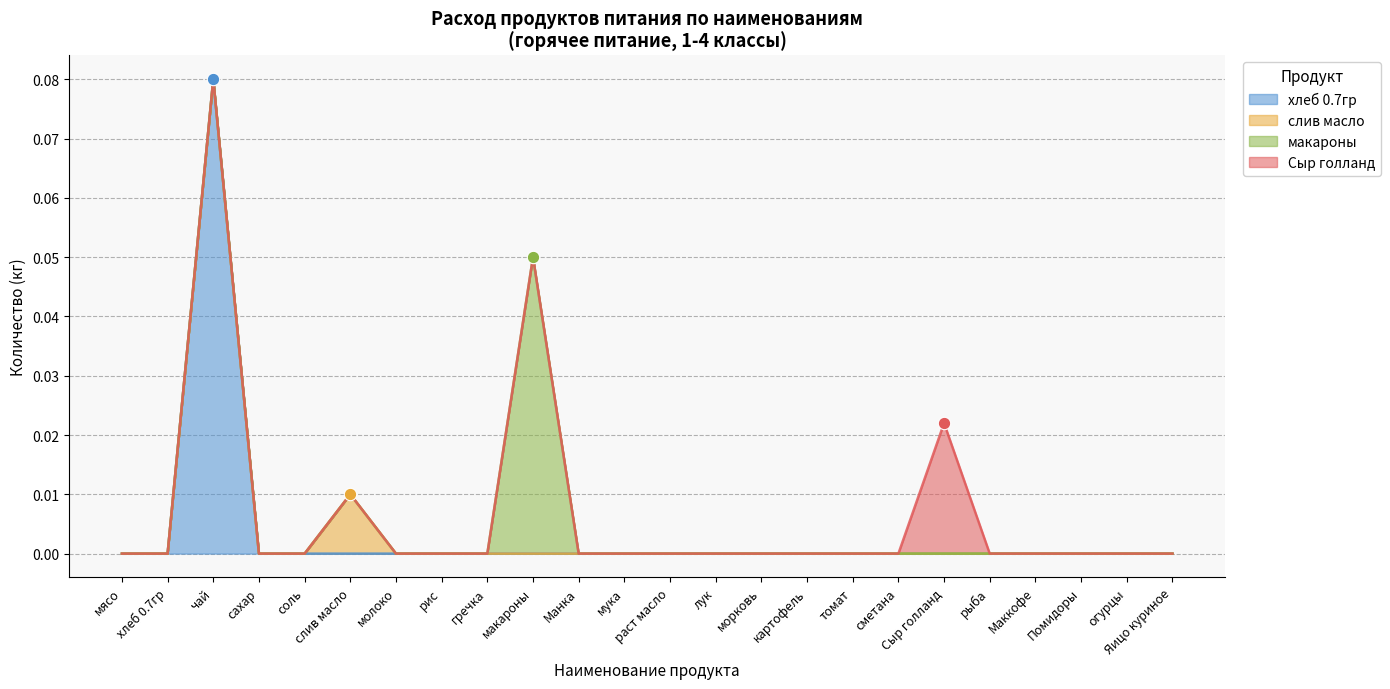

What are all the series names shown in the legend?

хлеб 0.7гр, слив масло, макароны, Сыр голланд